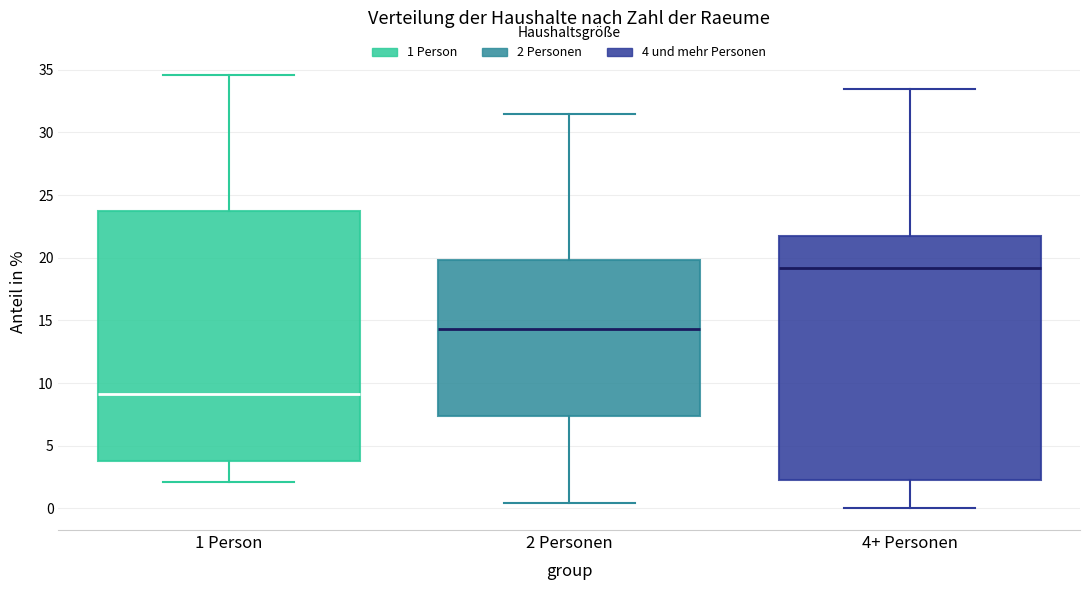

Which box's median line is the highest?

4+ Personen